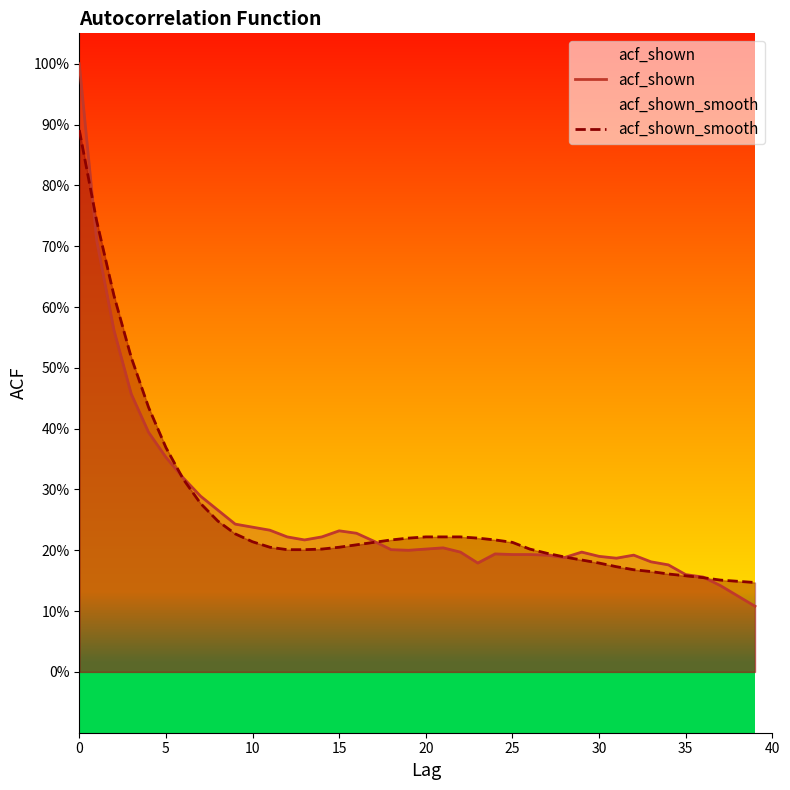

Does the chart display data point markers on the line(s)?

No